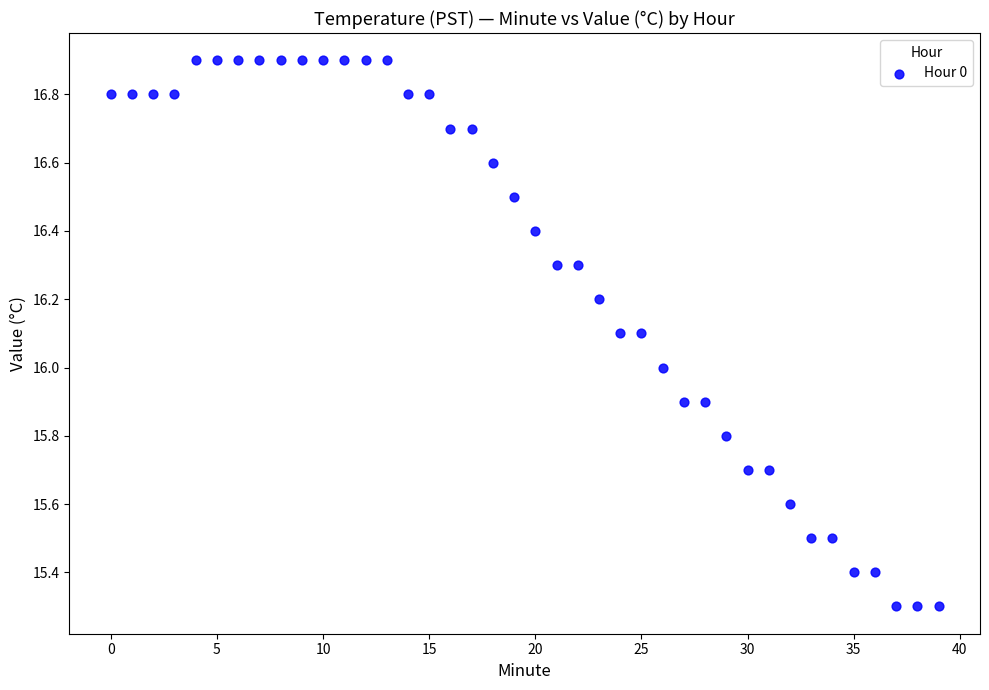

What is the range of Y values (max minus min)?

1.6